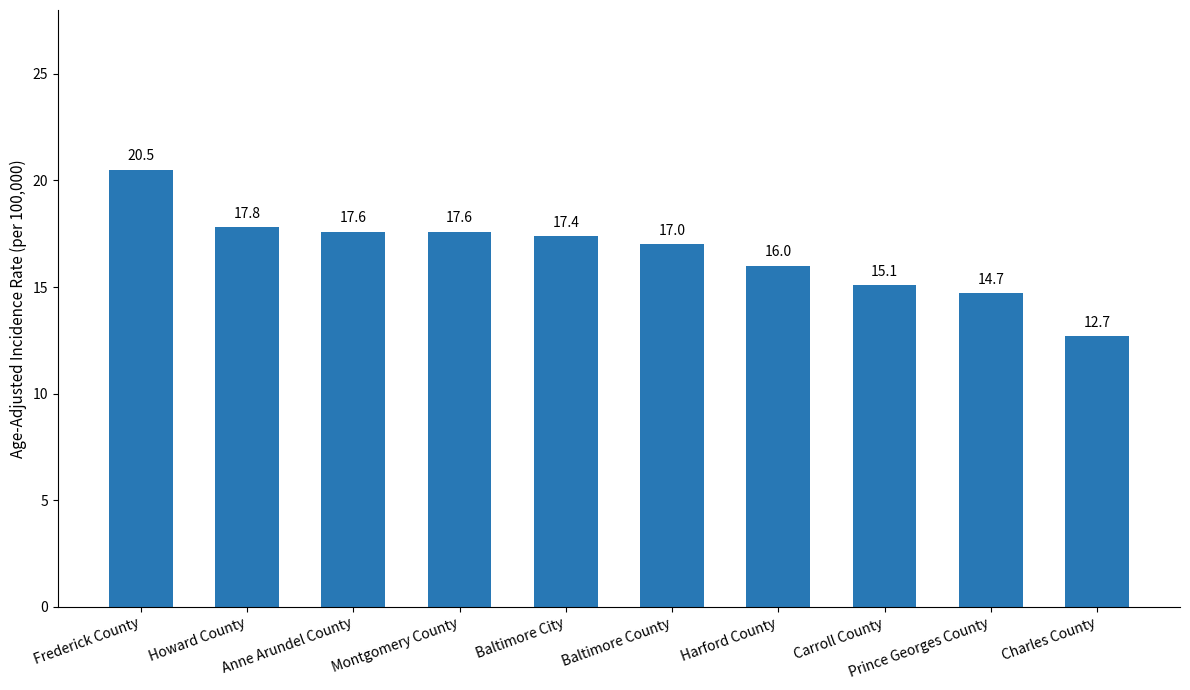

The value at Carroll County is 15.1. True or false?

True